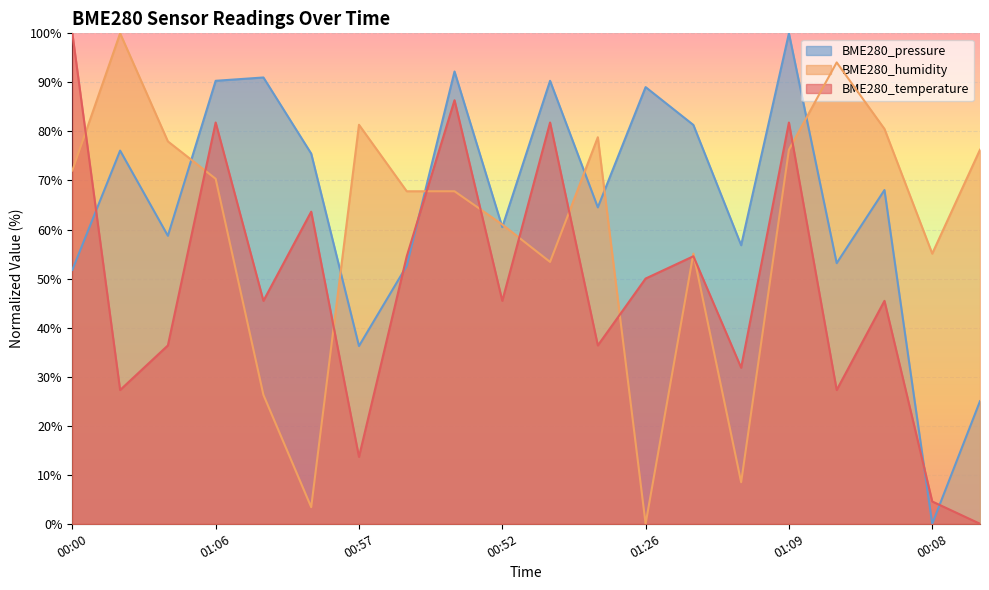

What is the sum of the BME280_temperature values at 00:52 and 00:30?

81.8